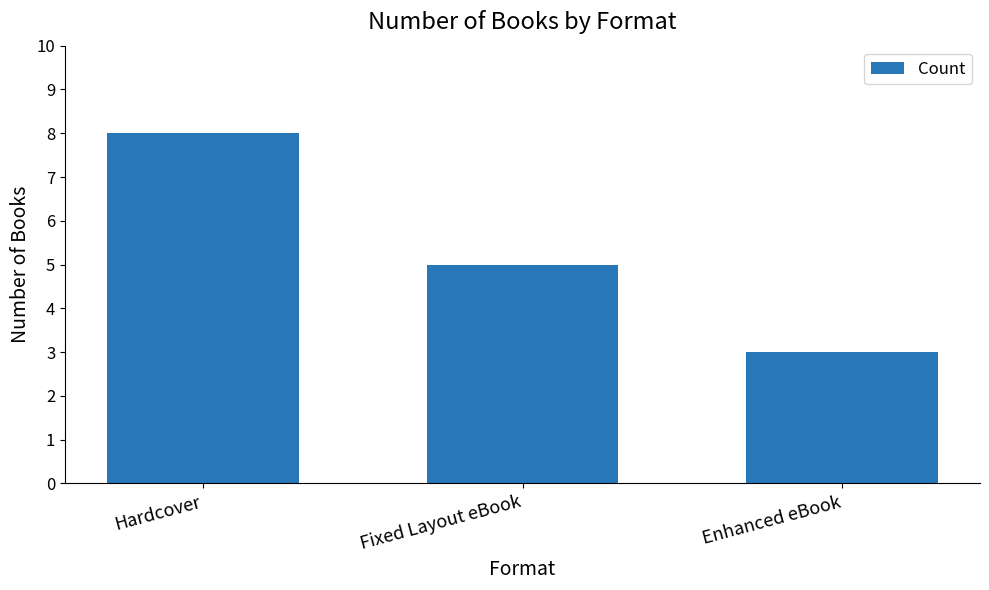

The chart shows a value of 7 at Fixed Layout eBook. True or false?

False